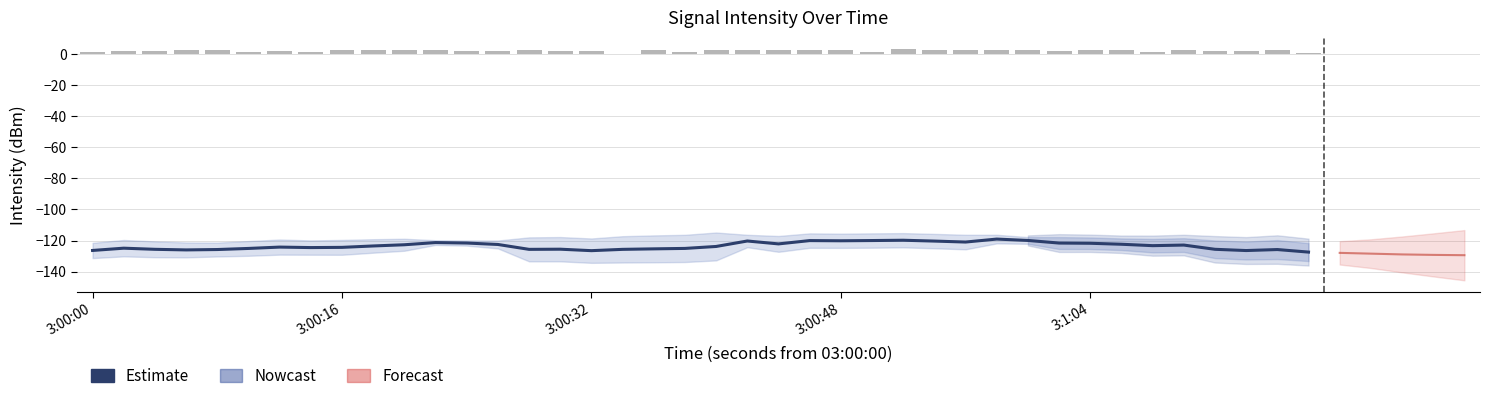

How many data points are less than -123?

22